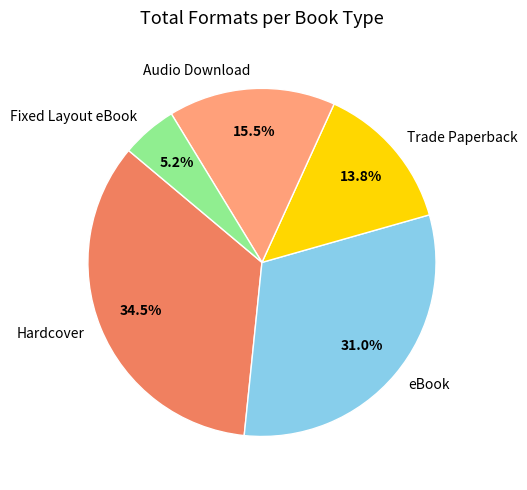

What is the smallest slice in the pie chart?

Fixed Layout eBook